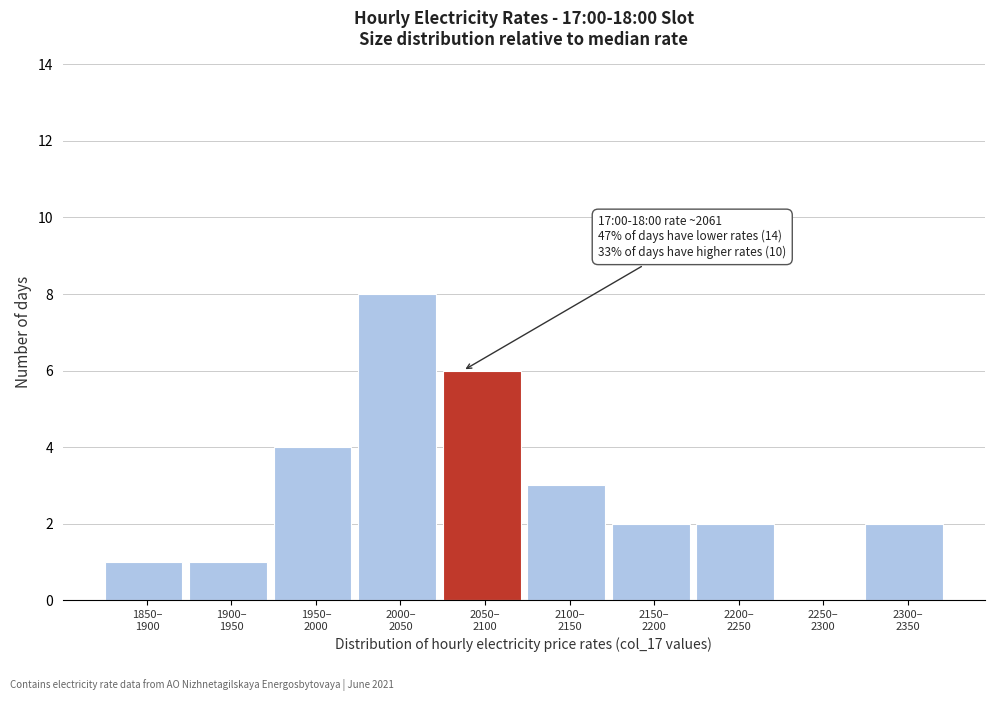

What is the greatest value displayed?

8